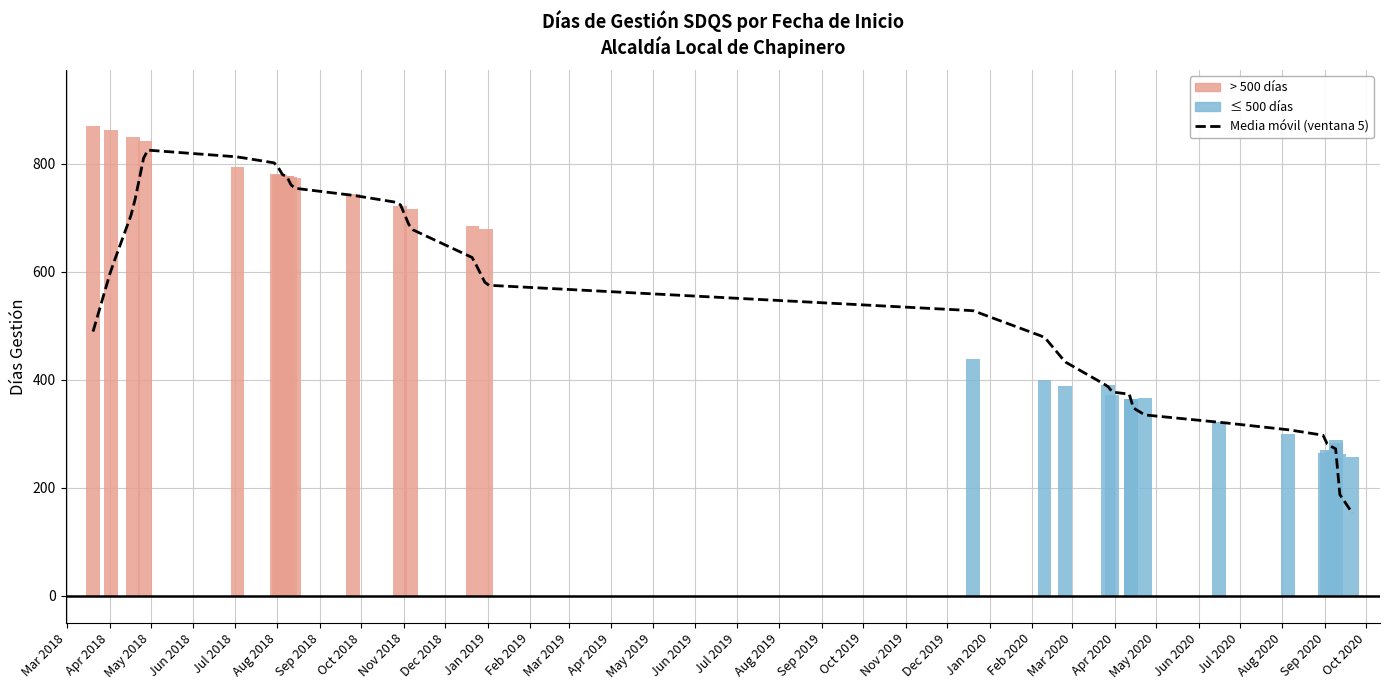

List the labels in order of value, smallest first.

2020-09-21, 2020-09-11, 2020-09-01, 2020-09-09, 2020-09-09, 2020-09-07, 2020-09-02, 2020-09-09, 2020-09-09, 2020-08-05, 2020-06-16, 2020-04-13, 2020-04-13, 2020-04-13, 2020-04-23, 2020-03-30, 2020-02-25, 2020-03-27, 2020-02-10, 2019-12-20, 2018-12-31, 2018-12-21, 2018-11-06, 2018-10-29, 2018-09-25, 2018-08-13, 2018-08-10, 2018-08-08, 2018-08-08, 2018-08-06, 2018-08-06, 2018-08-06, 2018-08-03, 2018-08-02, 2018-08-01, 2018-07-03, 2018-04-27, 2018-04-18, 2018-04-02, 2018-03-20